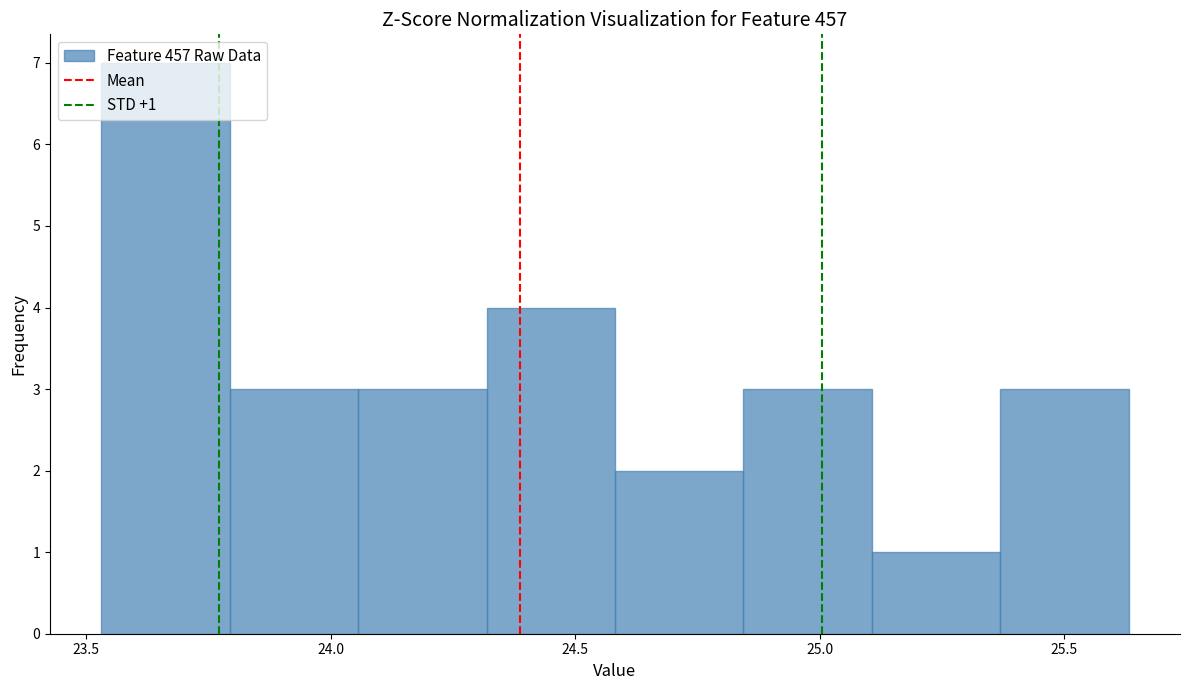

Which range on the x-axis has the tallest bar?

23.55 to 23.80